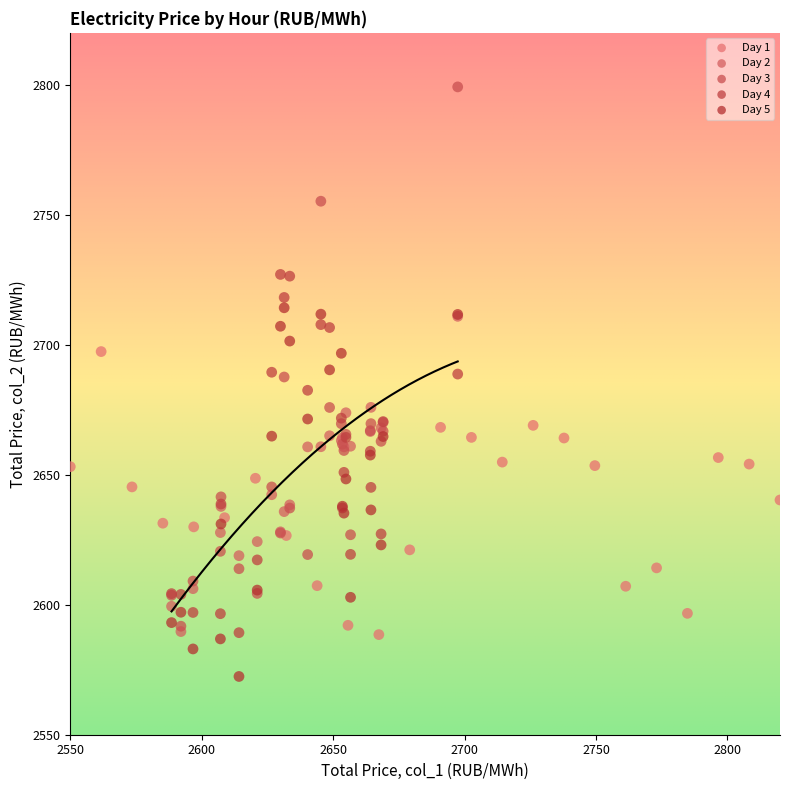

What are all the series names shown in the legend?

Day 1, Day 2, Day 3, Day 4, Day 5